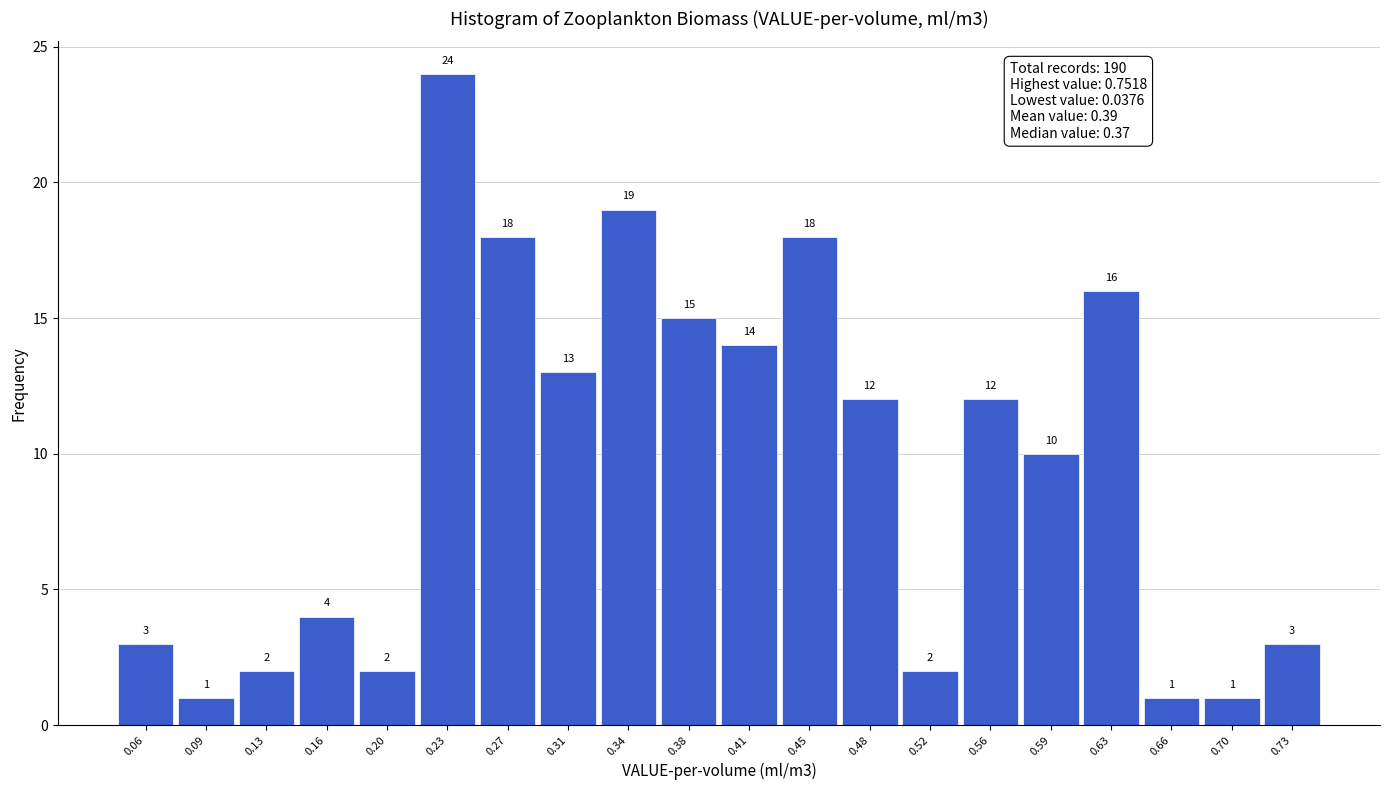

Over which range of the x-axis is the bar tallest?

0.215 to 0.250